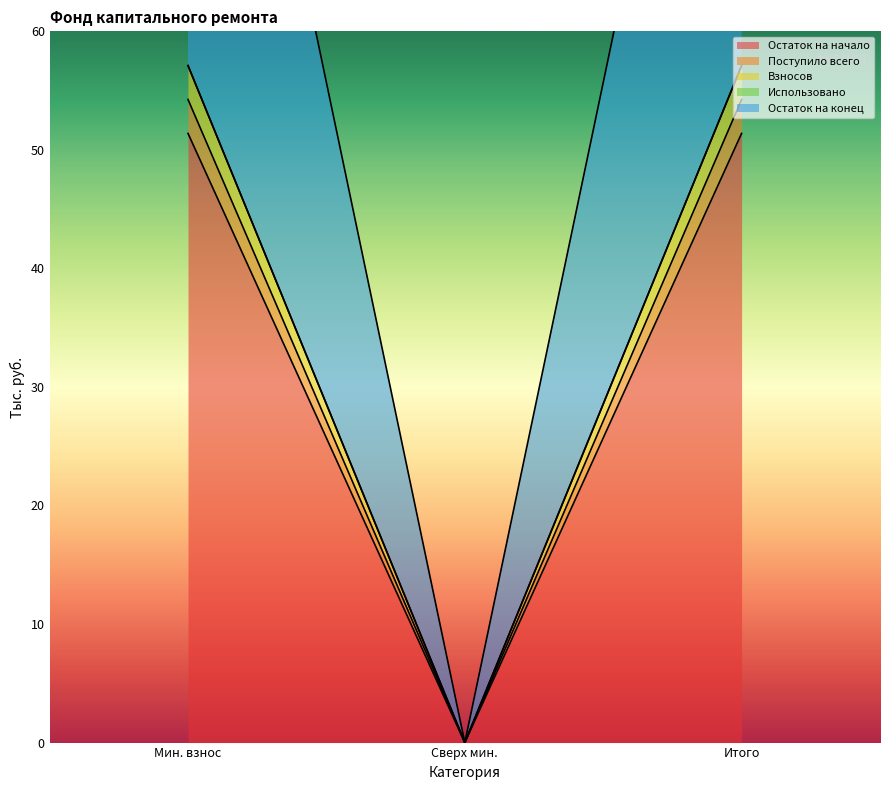

What is the maximum value for Поступило всего?

51.4